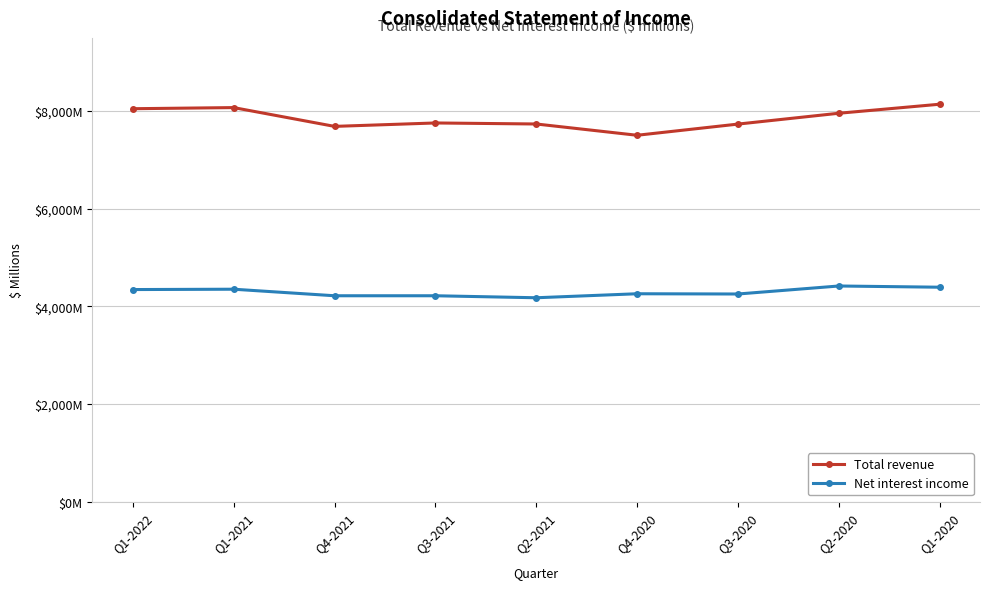

Reading right to left, what are all the values shown in this chart?

Total revenue: 8141	7956	7734	7505	7736	7757	7687	8072	8049
Net interest income: 4392	4417	4253	4258	4176	4217	4217	4351	4344